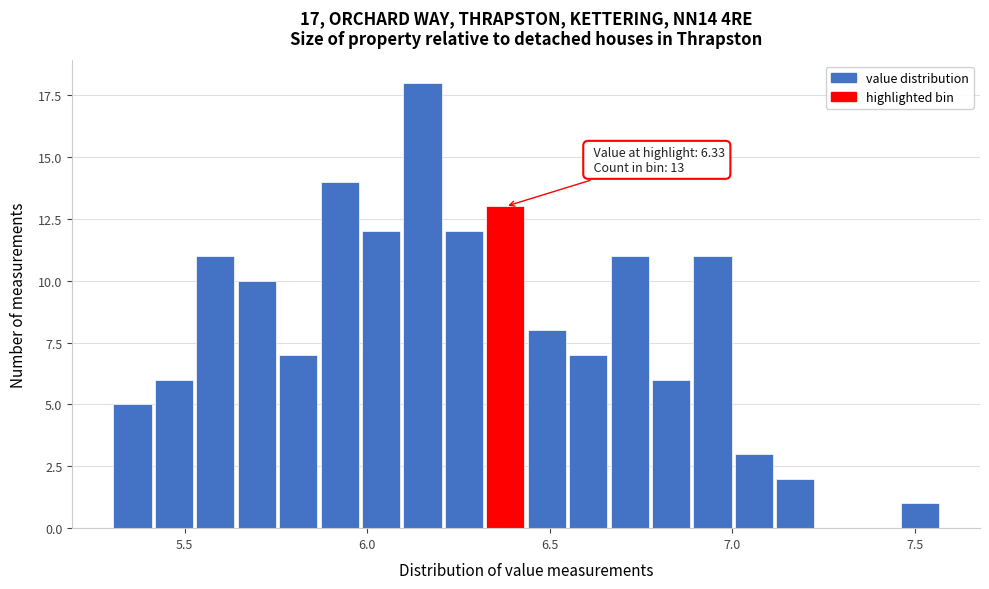

Around what value on the x-axis is the tallest bar? Give the approximate position of its centre, as read against the axis.

6.15